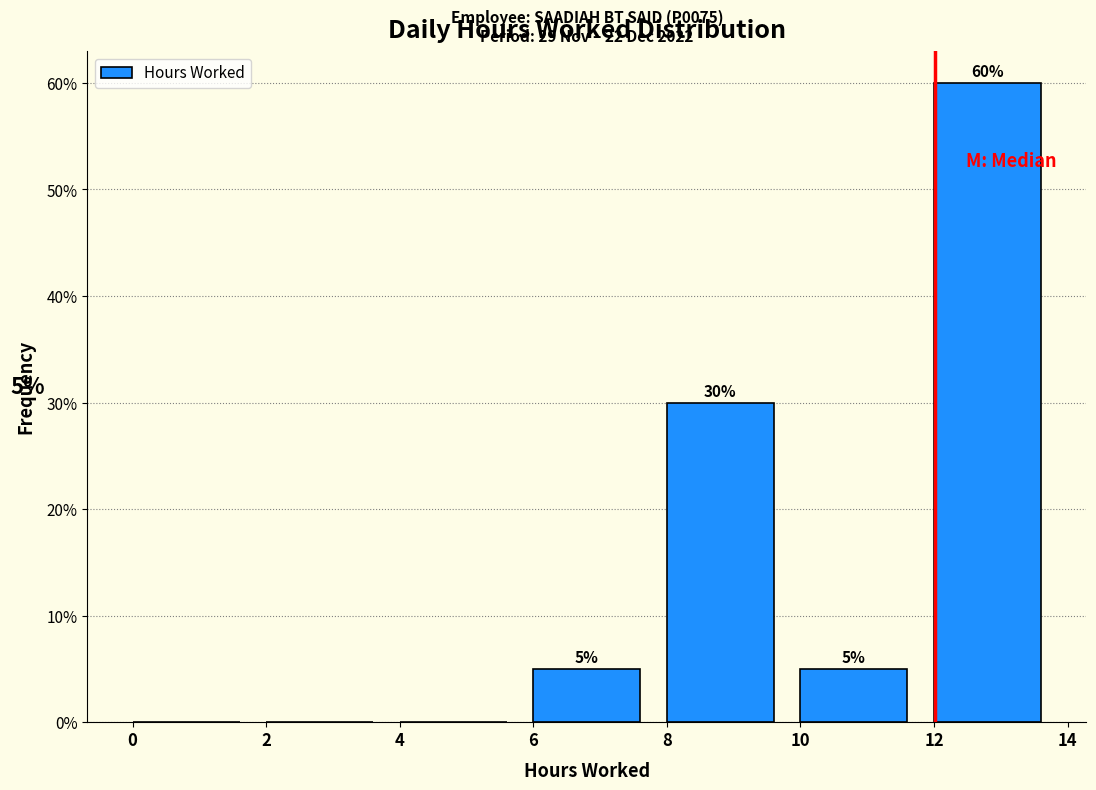

Which range on the x-axis has the tallest bar?

12 to 14